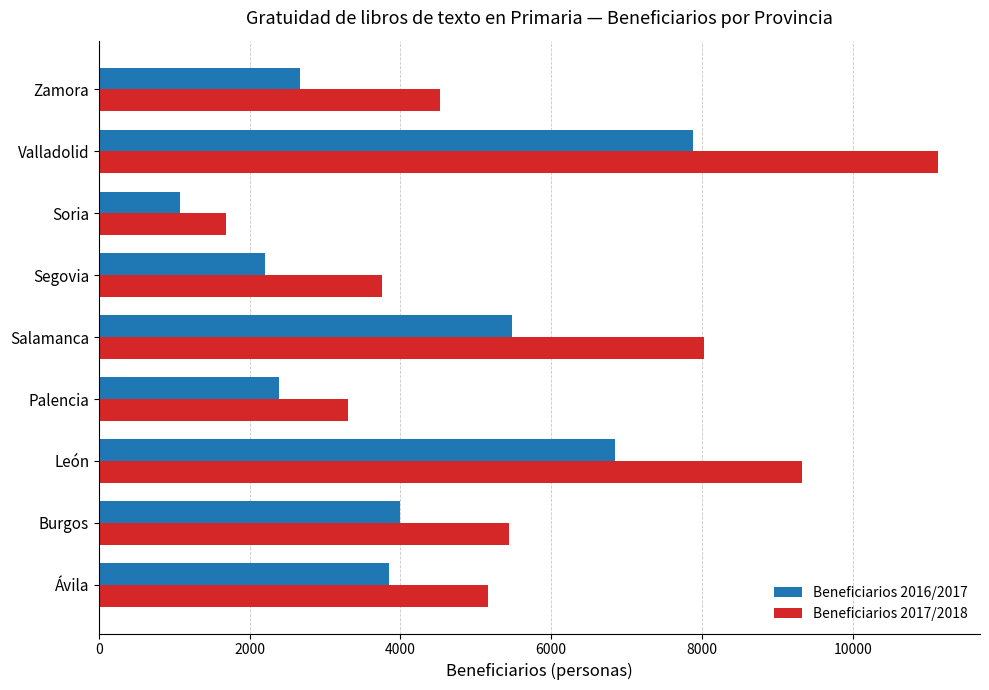

Is the value of Beneficiarios 2017/2018 at Palencia greater than the value of Beneficiarios 2016/2017 at Segovia?

Yes